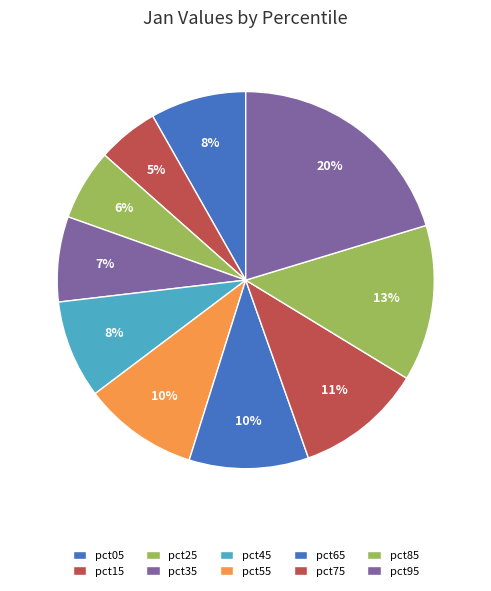

Count the number of slices in the pie.

10